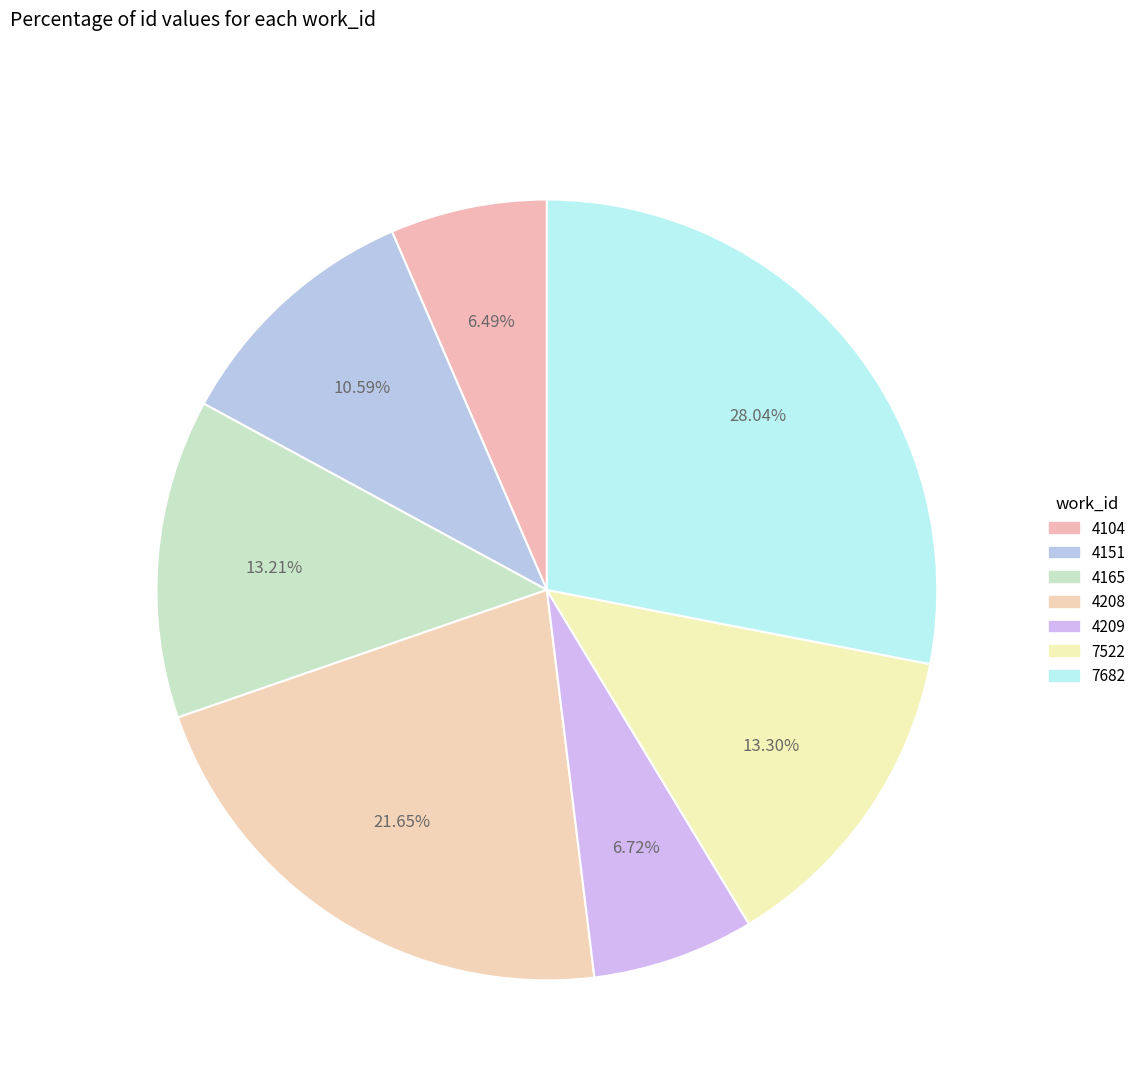

To the nearest percent, what portion does 4209 represent?

7%